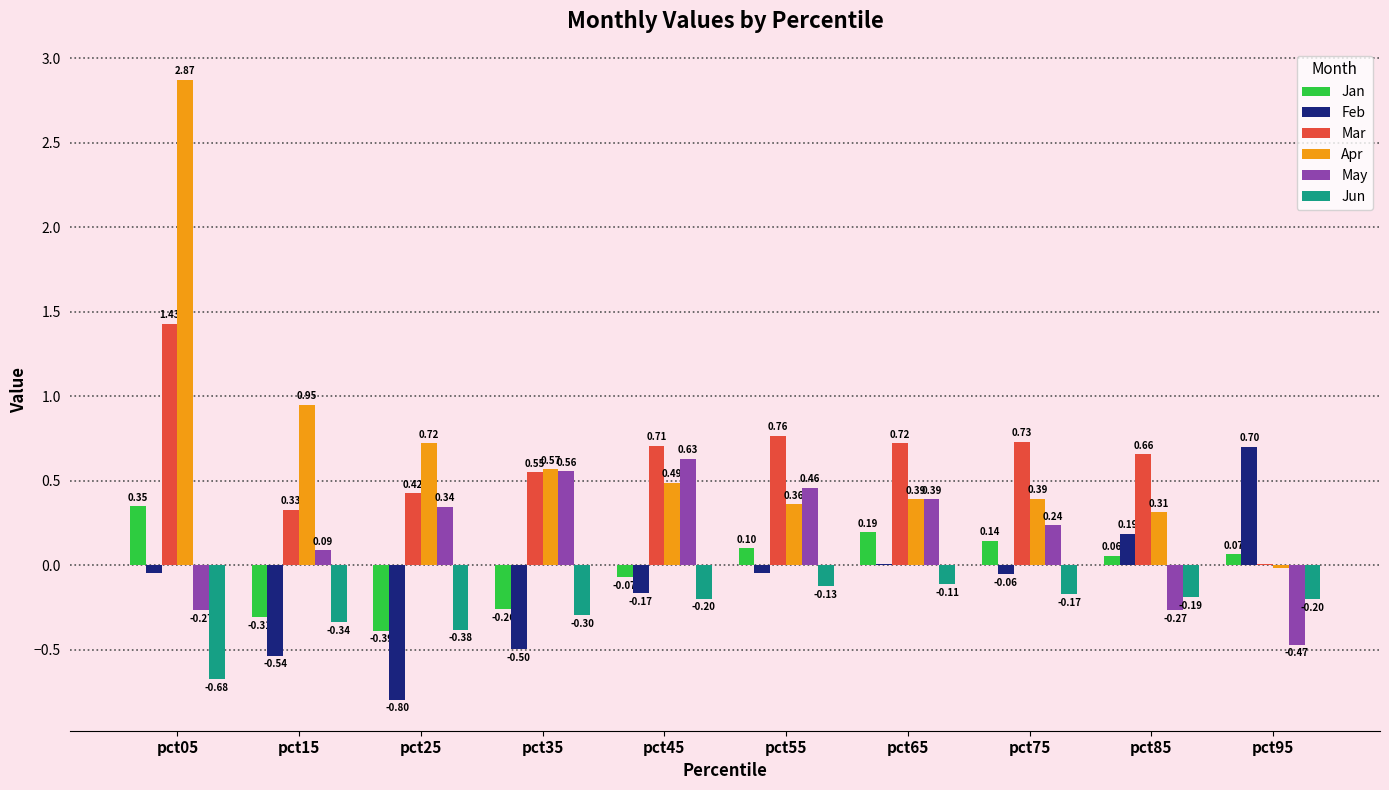

Between pct05 and pct65, which series saw the biggest shift?

Apr